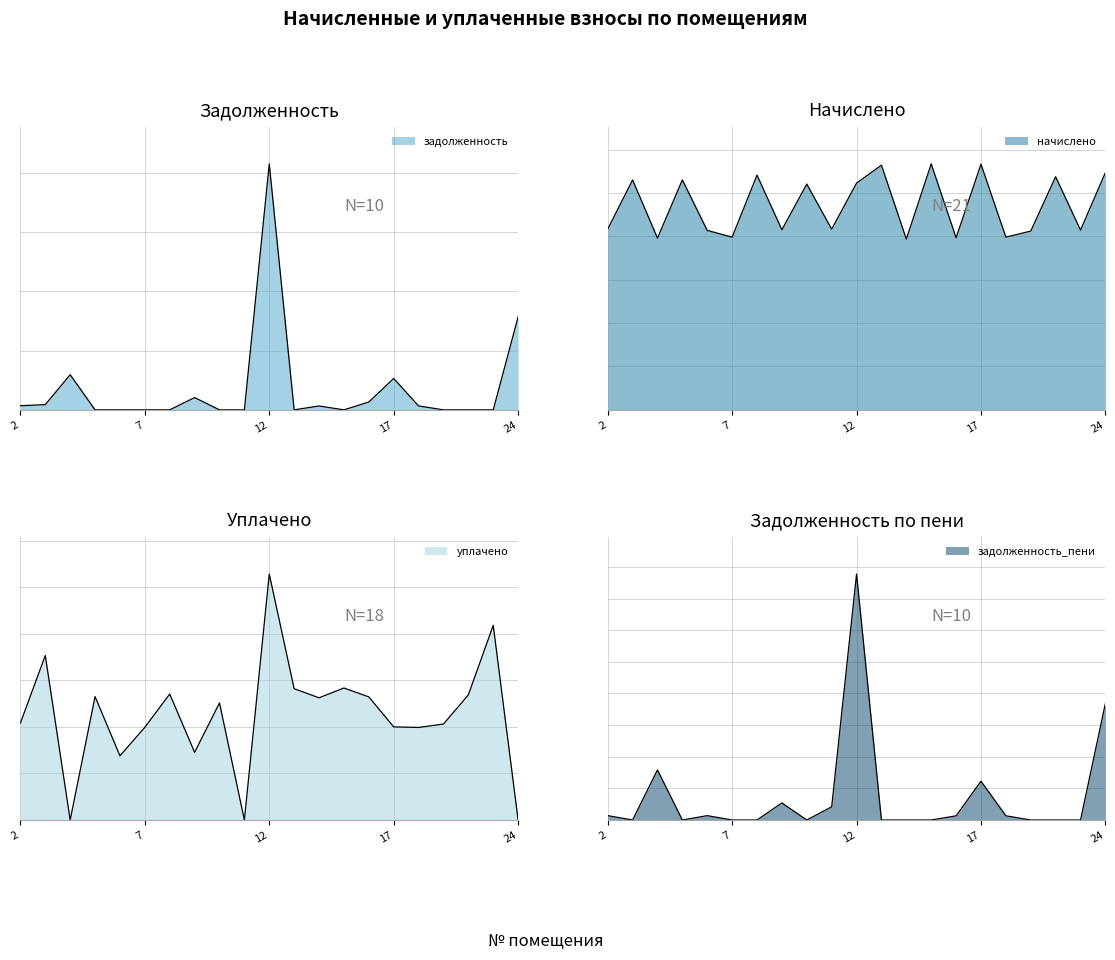

What is the greatest value displayed?

41538.2